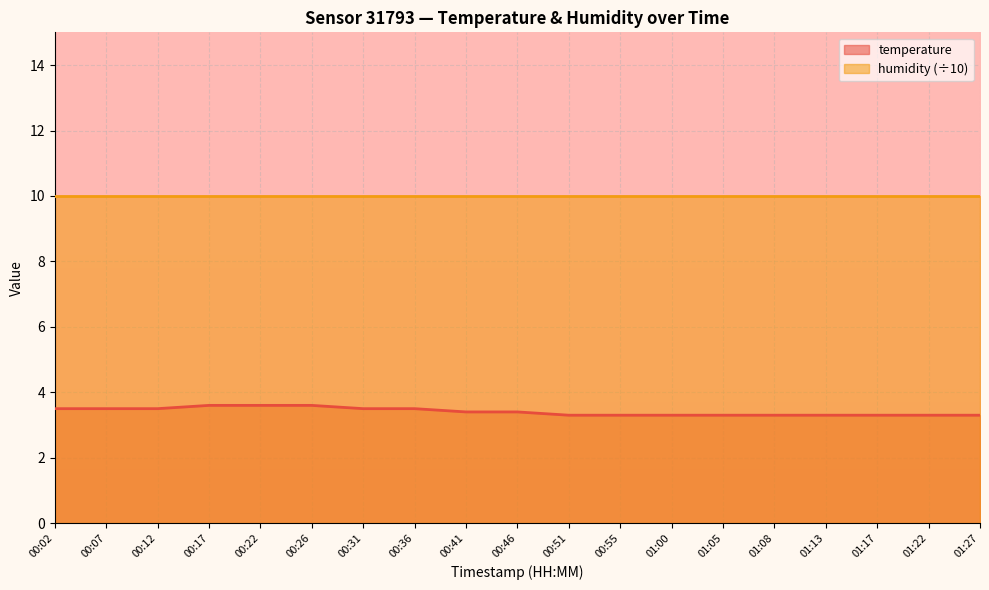

At which category does the chart reach its peak across all series?

00:17